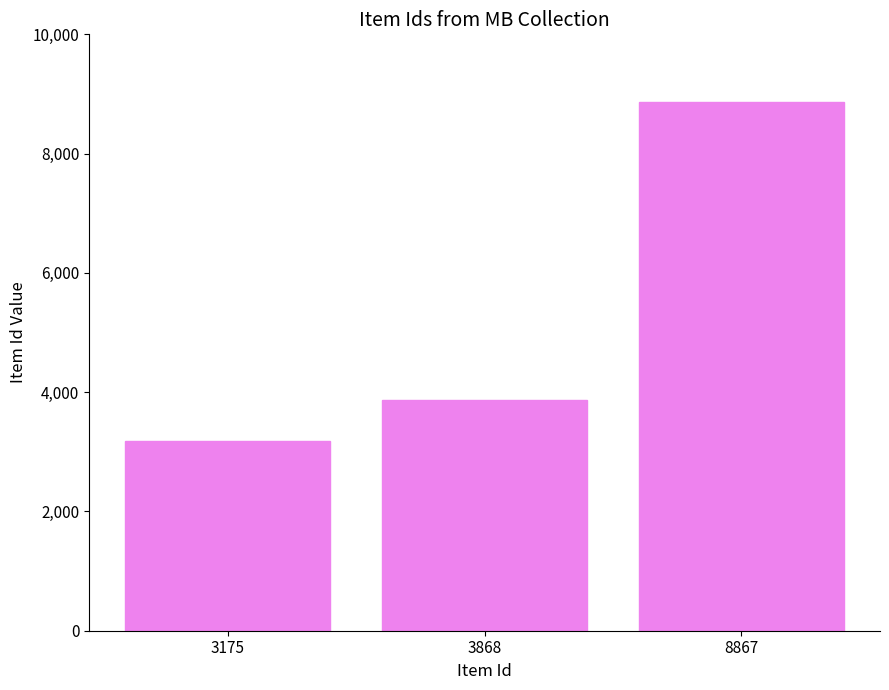

Is it true that the value at 3868 is 3868?

True